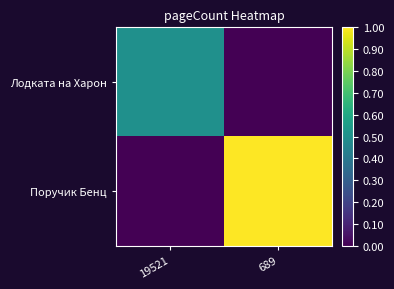

Rank the series at 689 from lowest to highest value.

Лодката на Харон, Поручик Бенц